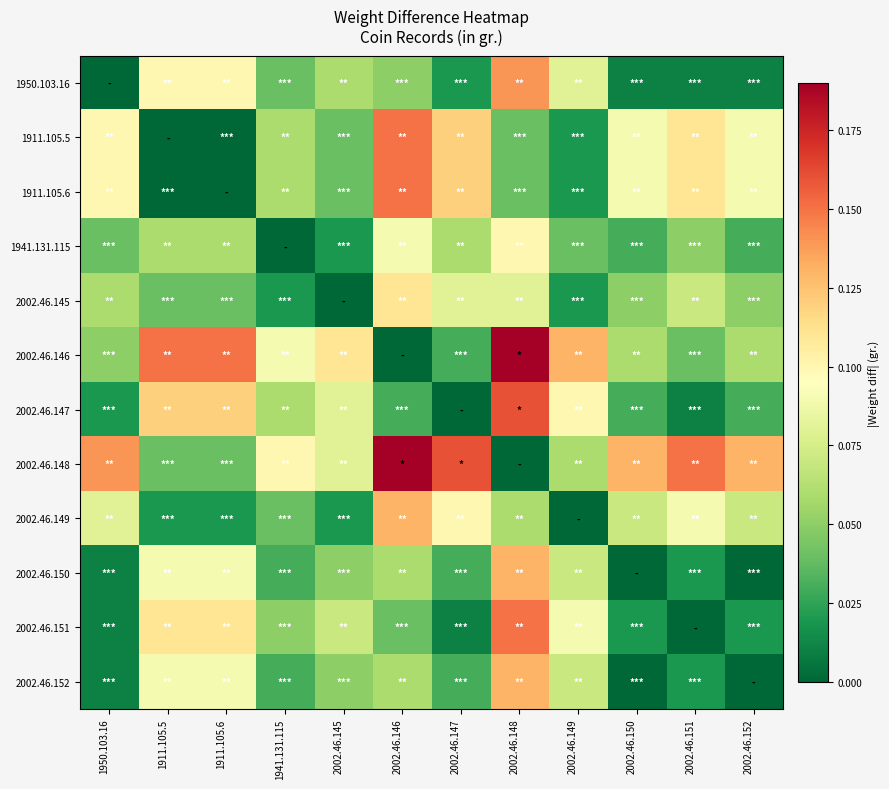

How many categories are shown in the chart?

12